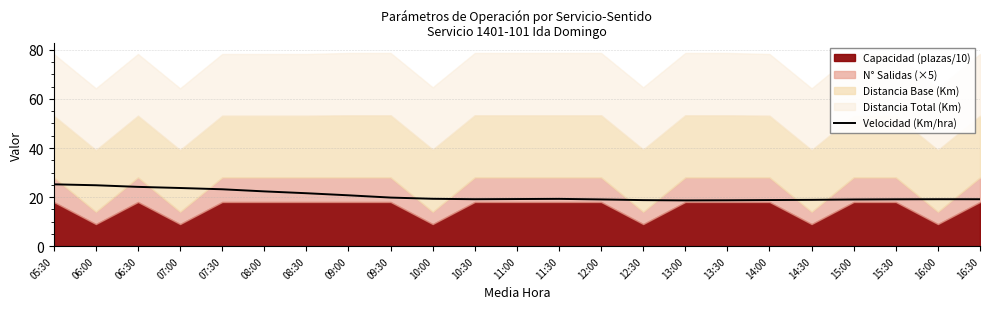

List the labels in order of value, smallest first.

13:00, 13:30, 12:30, 14:00, 14:30, 15:00, 12:00, 15:30, 16:30, 10:30, 16:00, 11:00, 11:30, 10:00, 09:30, 09:00, 08:30, 08:00, 07:30, 07:00, 06:30, 06:00, 05:30